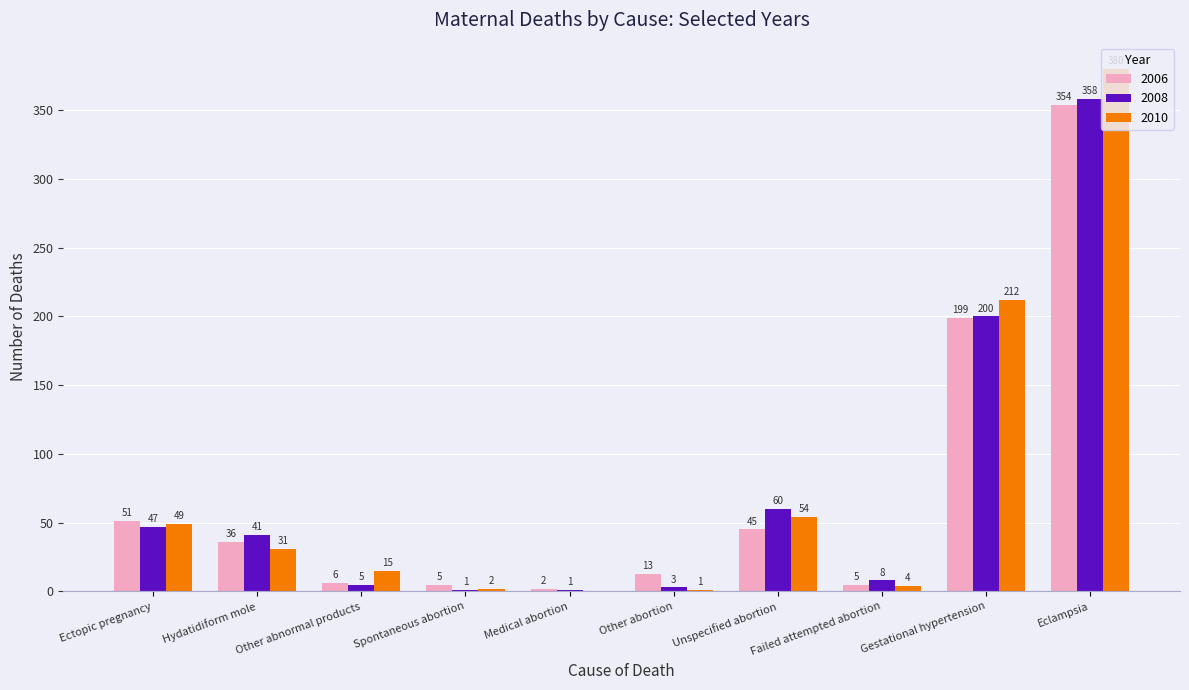

Which category has the highest value in the 2010 series?

Eclampsia